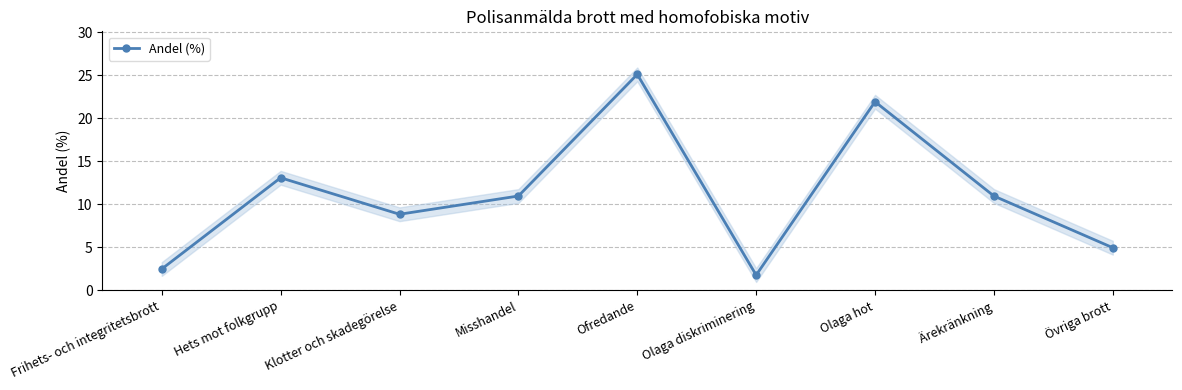

How many points are lower than both their immediate neighbors (excluding endpoints)?

2